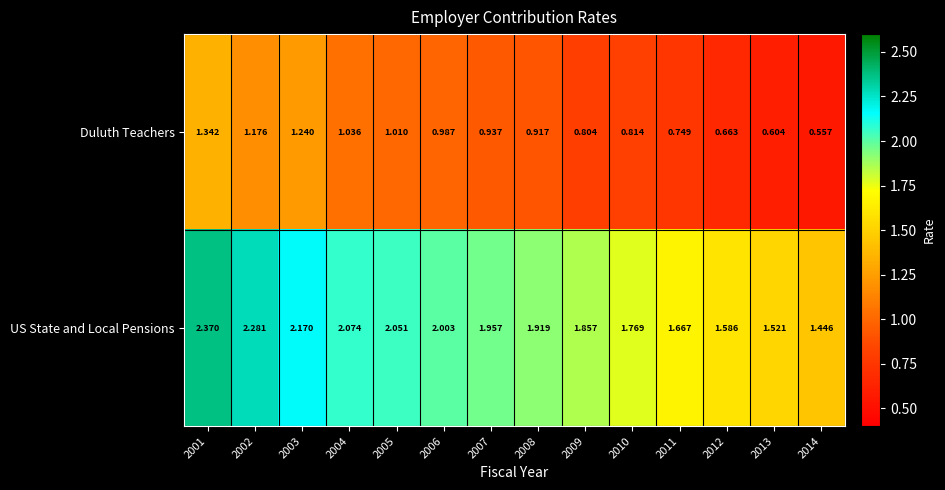

Which series has the largest total across all categories?

US State and Local Pensions